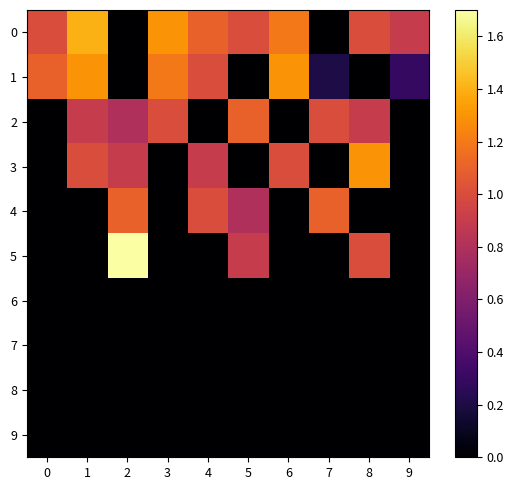

Reading left to right, list all the values displayed in this chart.

0: 0=1.0	1=1.4	2=0.0	3=1.3	4=1.1	5=1.0	6=1.2	7=0.0	8=1.0	9=0.9
1: 0=1.1	1=1.3	2=0.0	3=1.2	4=1.0	5=0.0	6=1.3	7=0.2	8=0.0	9=0.3
2: 0=0.0	1=0.9	2=0.8	3=1.0	4=0.0	5=1.1	6=0.0	7=1.0	8=0.9	9=0.0
3: 0=0.0	1=1.0	2=0.9	3=0.0	4=0.9	5=0.0	6=1.0	7=0.0	8=1.3	9=0.0
4: 0=0.0	1=0.0	2=1.1	3=0.0	4=1.0	5=0.8	6=0.0	7=1.1	8=0.0	9=0.0
5: 0=0.0	1=0.0	2=1.7	3=0.0	4=0.0	5=0.9	6=0.0	7=0.0	8=1.0	9=0.0
6: 0=0.0	1=0.0	2=0.0	3=0.0	4=0.0	5=0.0	6=0.0	7=0.0	8=0.0	9=0.0
7: 0=0.0	1=0.0	2=0.0	3=0.0	4=0.0	5=0.0	6=0.0	7=0.0	8=0.0	9=0.0
8: 0=0.0	1=0.0	2=0.0	3=0.0	4=0.0	5=0.0	6=0.0	7=0.0	8=0.0	9=0.0
9: 0=0.0	1=0.0	2=0.0	3=0.0	4=0.0	5=0.0	6=0.0	7=0.0	8=0.0	9=0.0